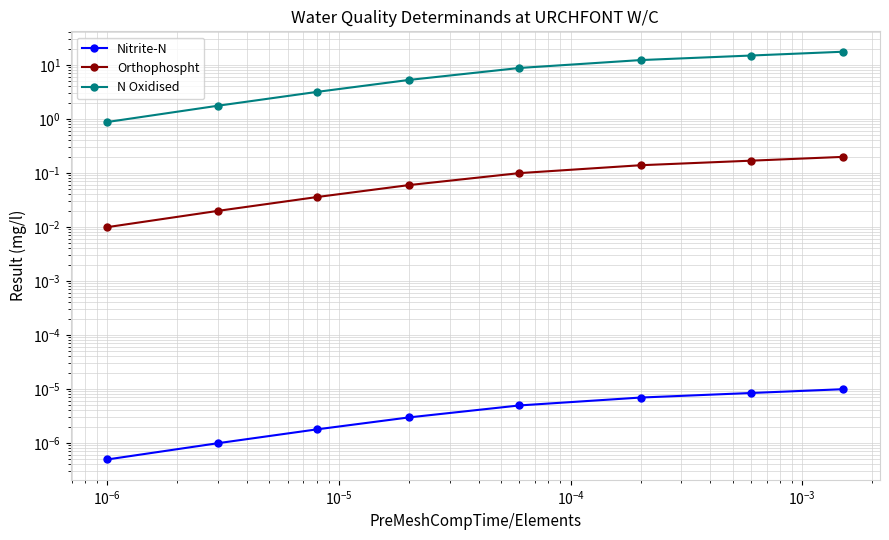

Reading right to left, transcribe all the data shown in this chart.

Nitrite-N: 0.0	0.0	0.0	0.0	0.0	0.0	0.0	0.0
Orthophospht: 0.2	0.2	0.1	0.1	0.1	0.0	0.0	0.0
N Oxidised: 17.6	15.0	12.3	8.8	5.3	3.2	1.8	0.9